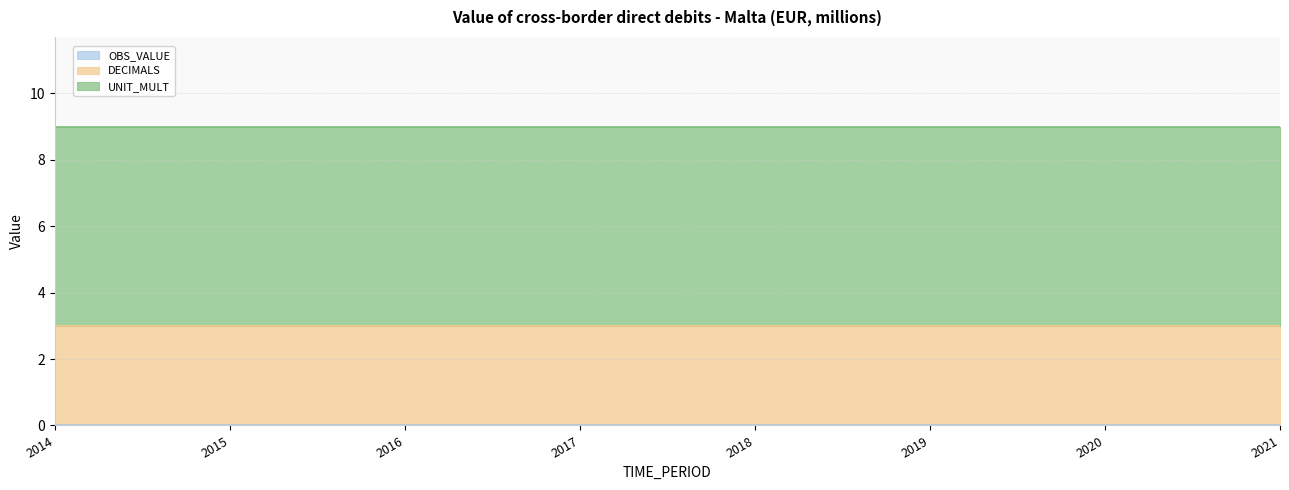

Reading left to right, what are all the values shown in this chart?

OBS_VALUE: 0	0	0	0	0	0	0	0
DECIMALS: 3	3	3	3	3	3	3	3
UNIT_MULT: 6	6	6	6	6	6	6	6